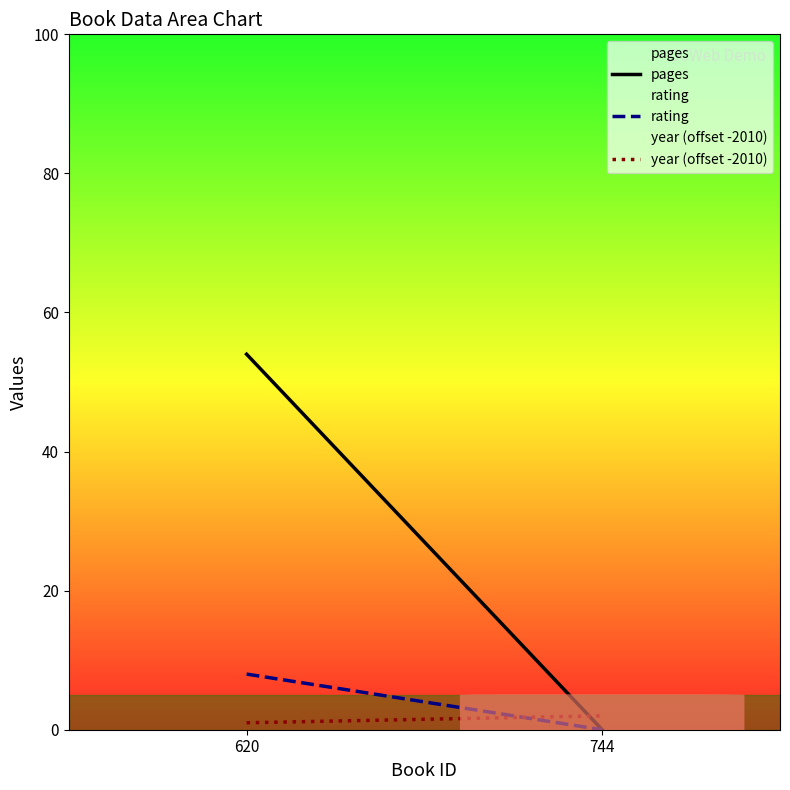

How many data points in year (offset -2010) are less than 2?

1